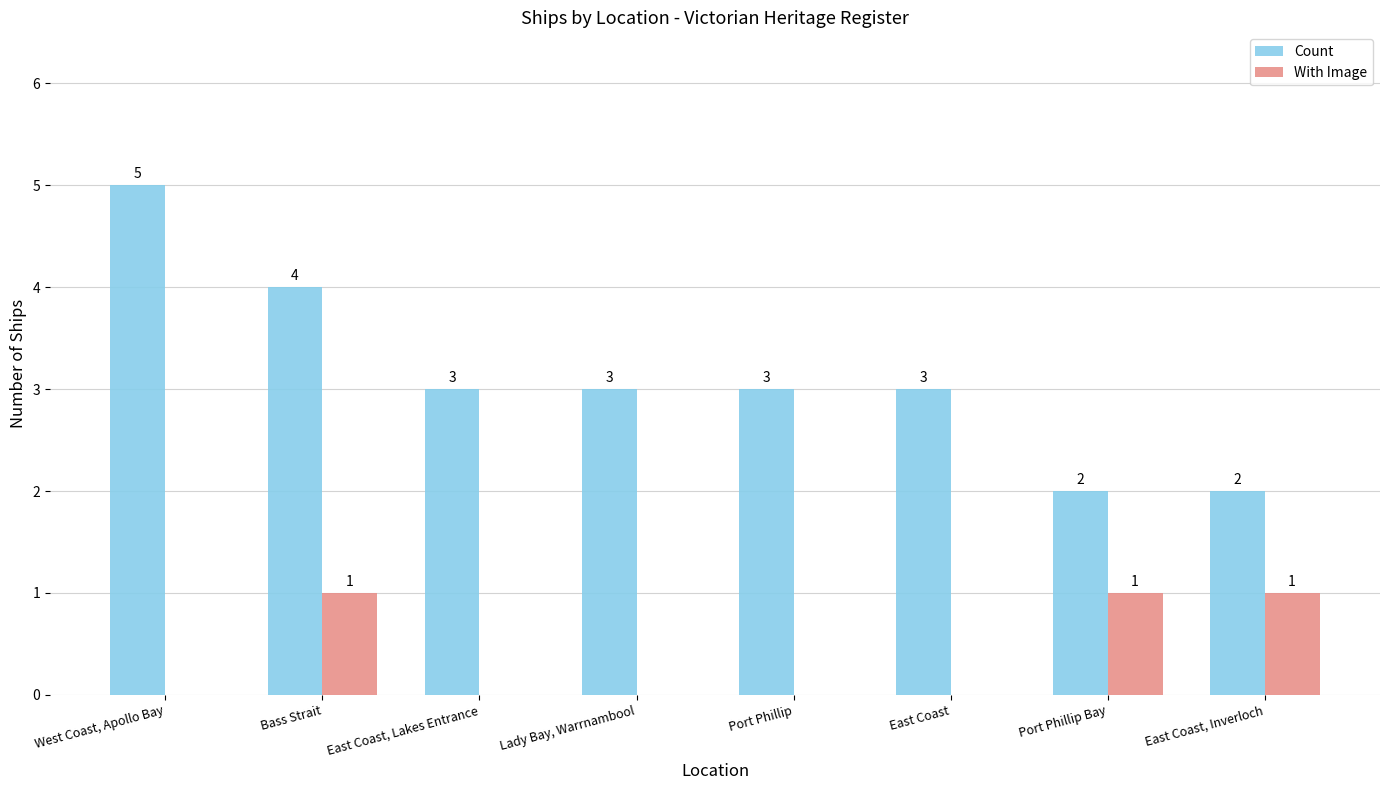

Reading left to right, list all the values displayed in this chart.

Count: 5	4	3	3	3	3	2	2
With Image: 0	1	0	0	0	0	1	1